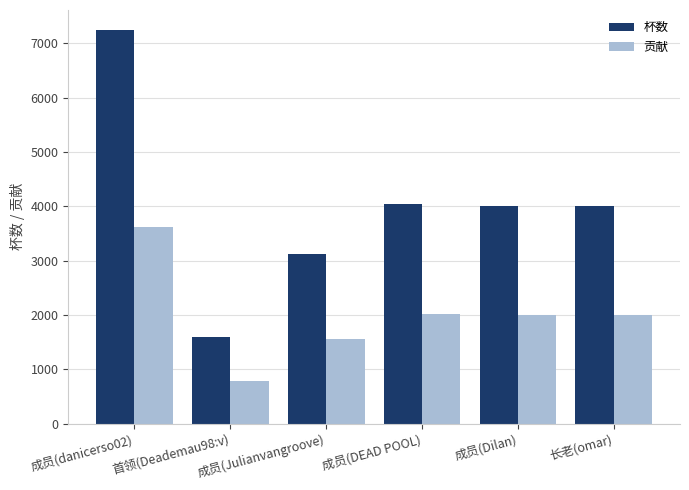

What is the sum of all 杯数 values?

24031